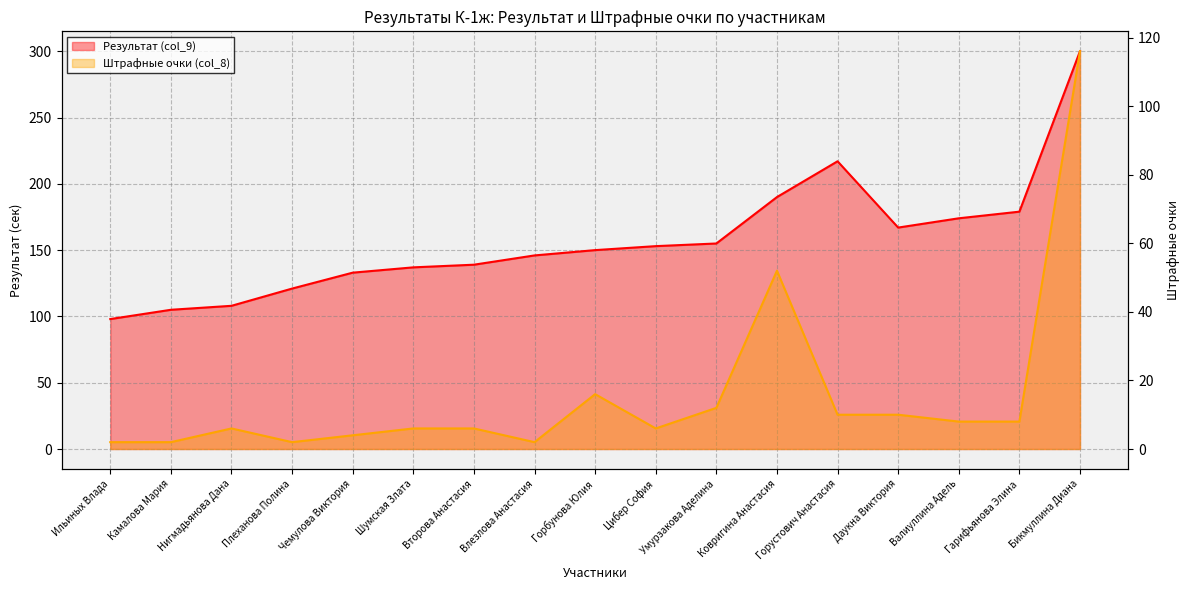

True or false: Штрафные очки (col_8) and Результат (col_9) intersect in this chart.

False